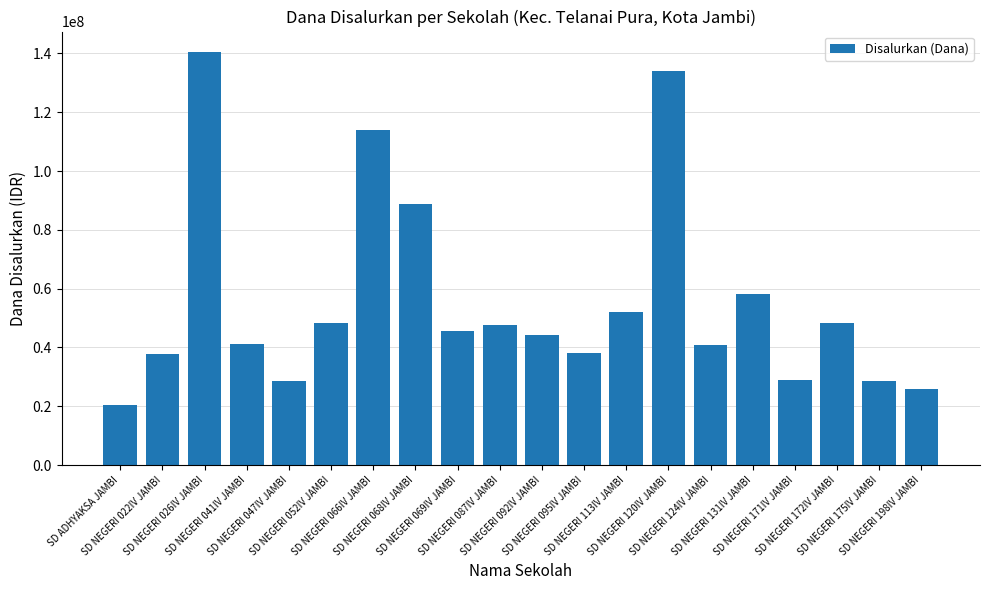

How many data points are less than 45450000?

10